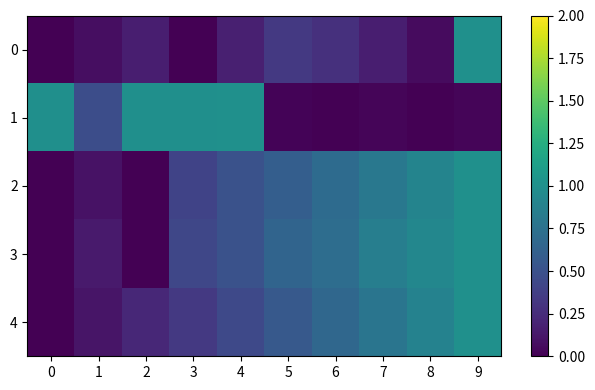

Reading right to left, extract all data points from this chart.

0: 9=1.0	8=0.1	7=0.2	6=0.3	5=0.3	4=0.2	3=0.0	2=0.2	1=0.1	0=0.0
1: 9=0.0	8=0.0	7=0.0	6=0.0	5=0.0	4=1.0	3=1.0	2=1.0	1=0.5	0=1.0
2: 9=1.0	8=0.9	7=0.8	6=0.7	5=0.6	4=0.5	3=0.4	2=0.0	1=0.1	0=0.0
3: 9=1.0	8=0.9	7=0.9	6=0.7	5=0.6	4=0.5	3=0.4	2=0.0	1=0.1	0=0.0
4: 9=1.0	8=0.9	7=0.8	6=0.7	5=0.6	4=0.4	3=0.3	2=0.2	1=0.1	0=0.0